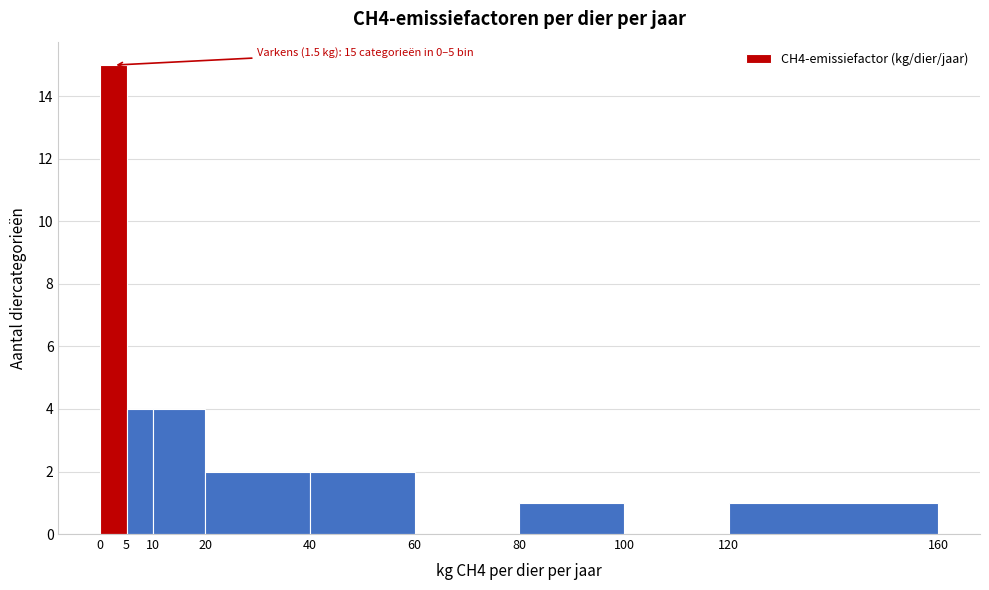

Over which range of the x-axis is the bar tallest?

0 to 5